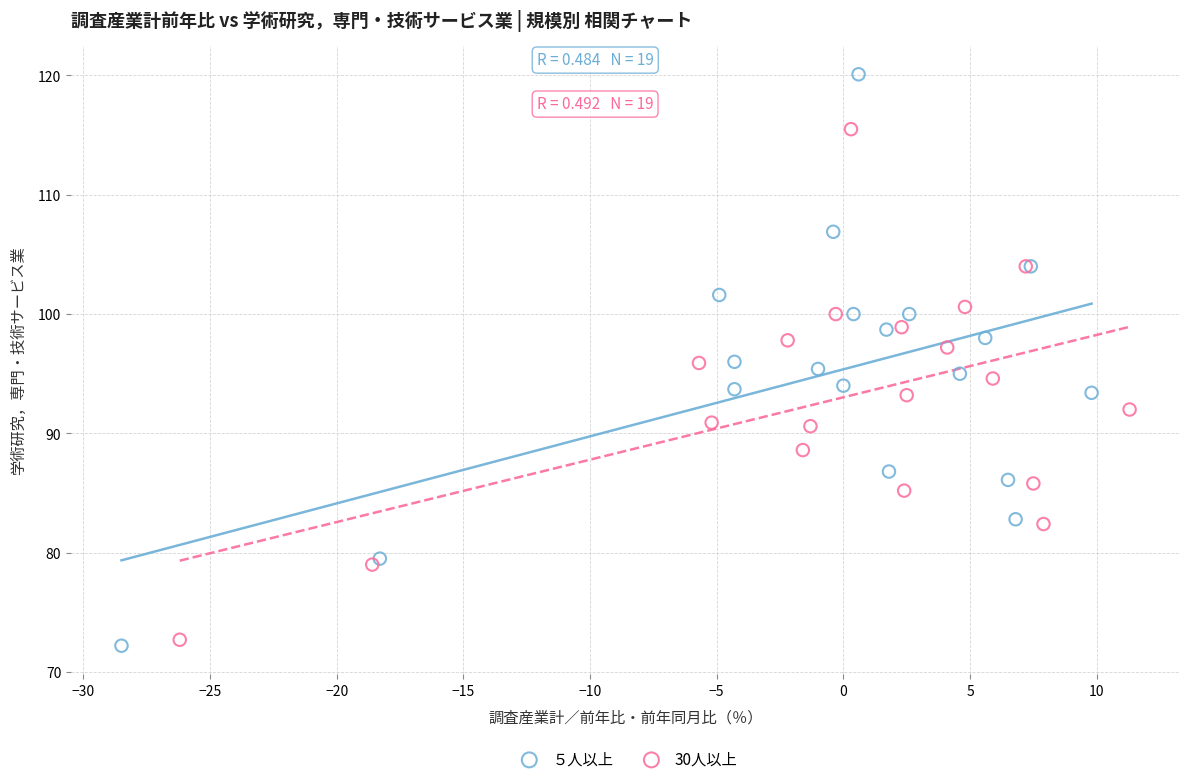

Which series contains the highest Y value?

５人以上